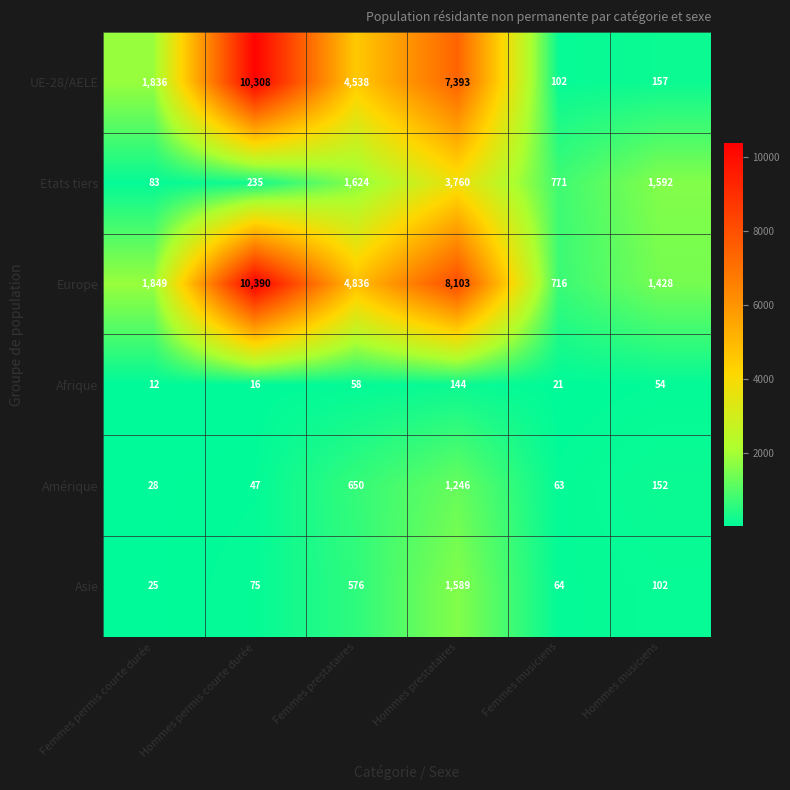

Rank the series by their maximum value, from highest to lowest.

Europe, UE-28/AELE, Etats tiers, Asie, Amérique, Afrique